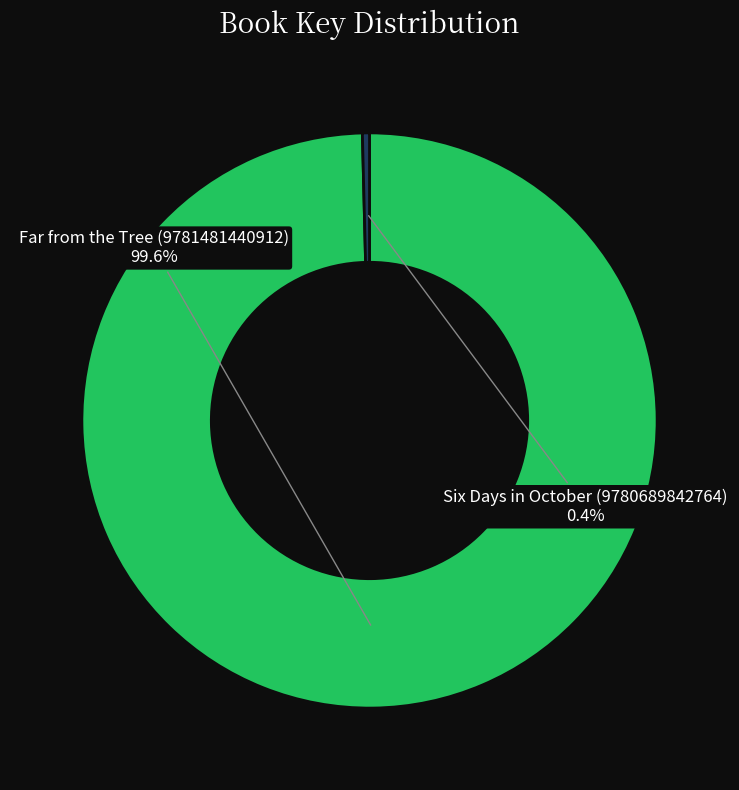

To the nearest percent, what percentage of the pie is Far from the Tree (9781481440912)?

100%